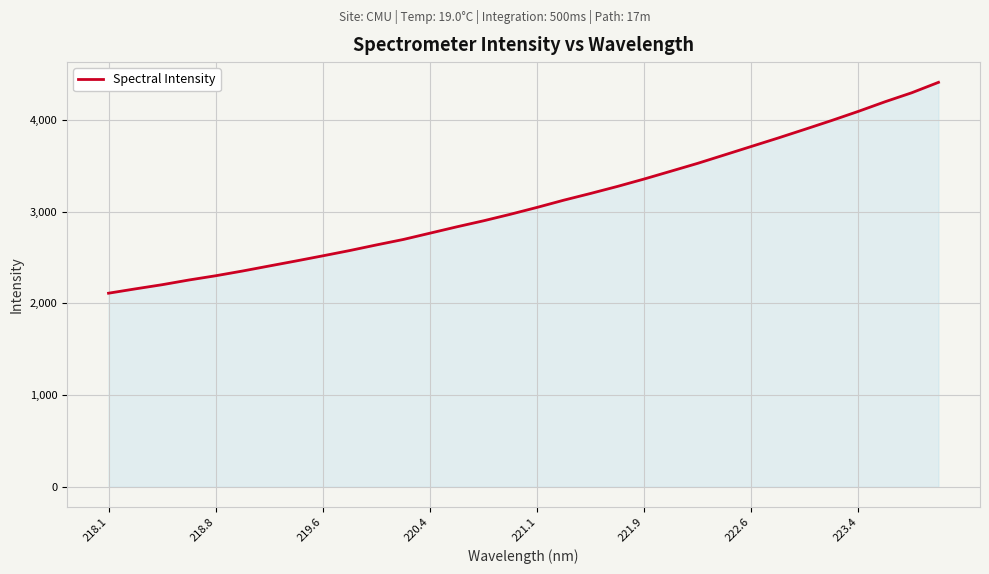

What is the sum of all values?

99119.9